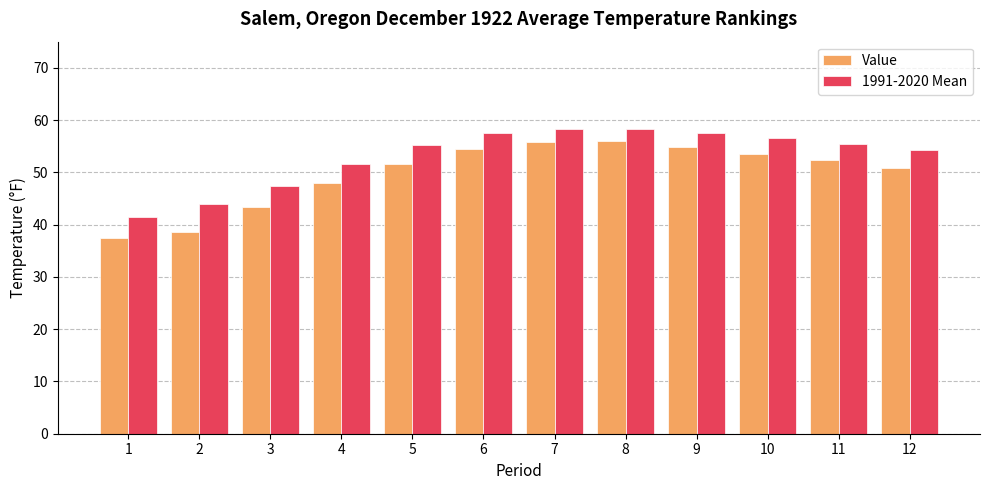

Which series has the largest total across all categories?

1991-2020 Mean